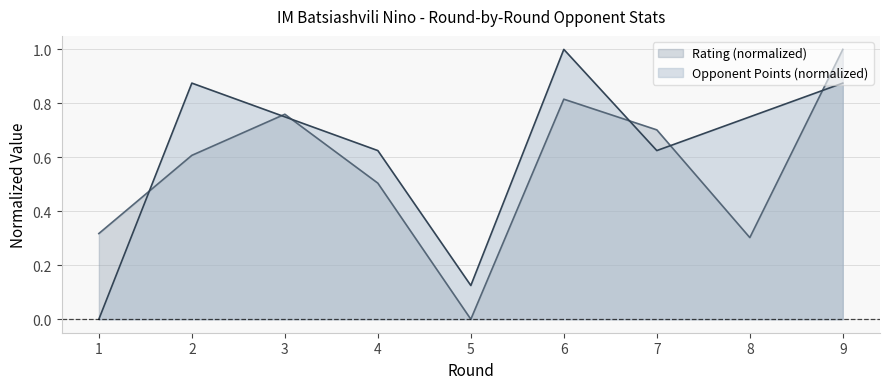

Reading left to right, extract all data points from this chart.

Rating: 0.3	0.6	0.8	0.5	0.0	0.8	0.7	0.3	1.0
Opponent Points: 0.0	0.9	0.8	0.6	0.1	1.0	0.6	0.8	0.9